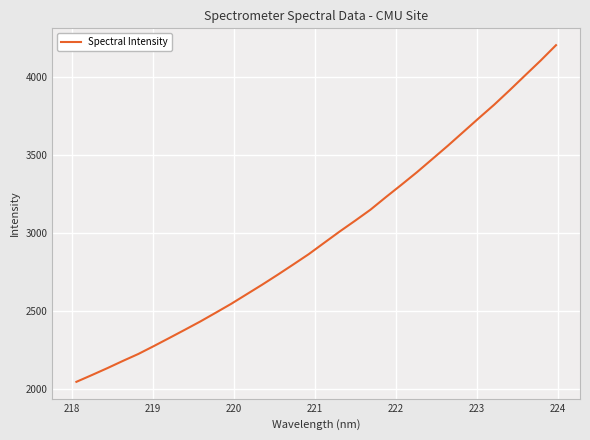

What is the minimum value shown in the chart?

2046.0